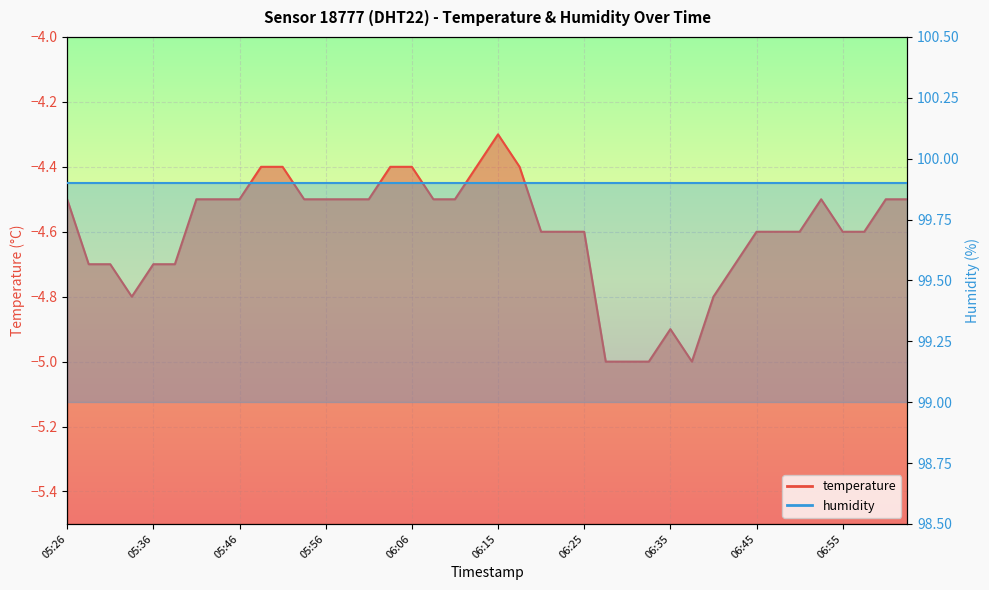

Which label corresponds to the largest value in the chart?

06:15